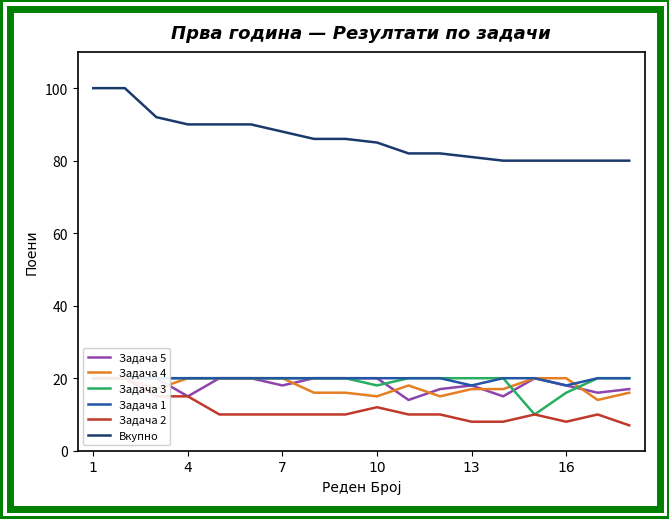

What is the lowest value of the Вкупно series?

80